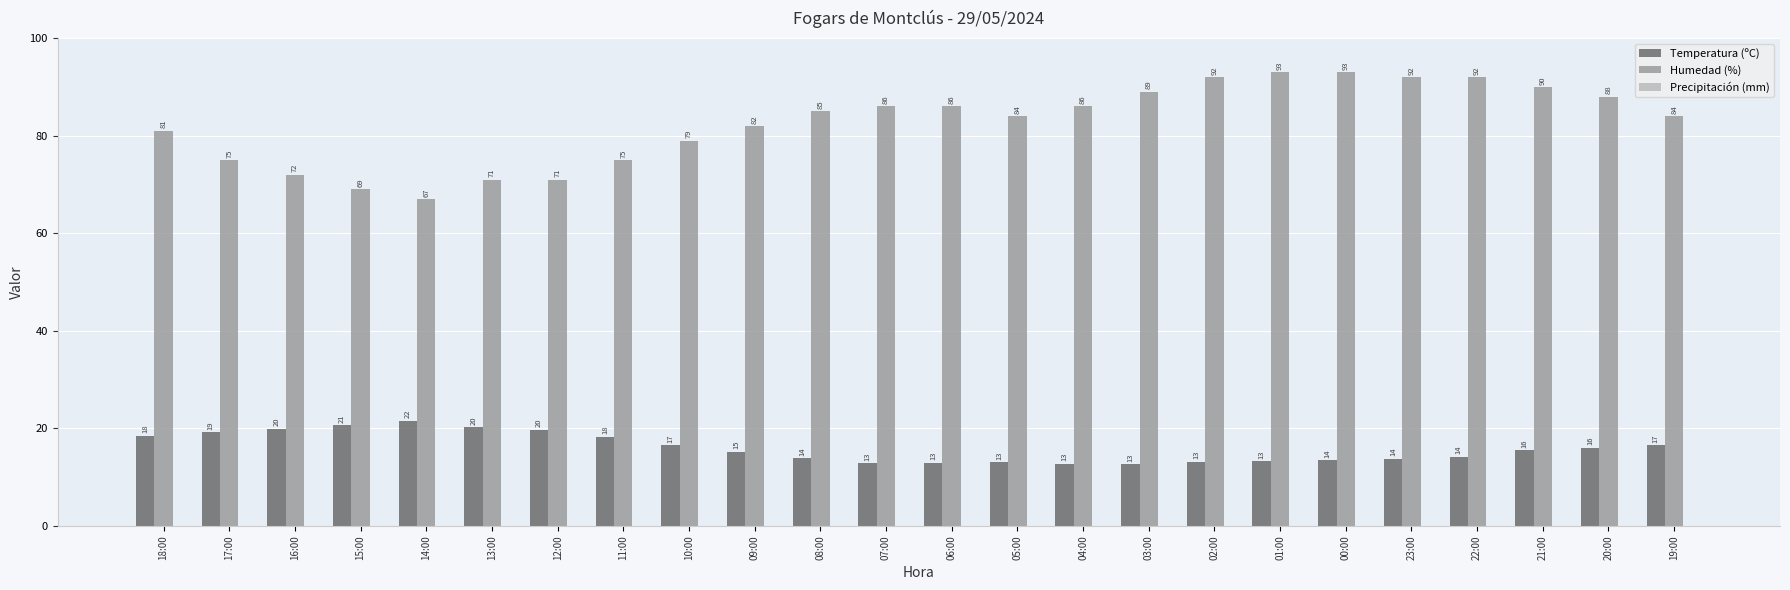

The value of Temperatura (ºC) at 17:00 is 19.2. True or false?

True